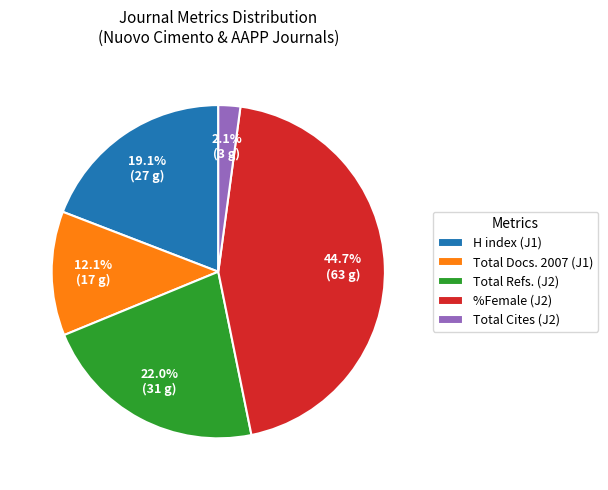

How many segments does this pie chart have?

5